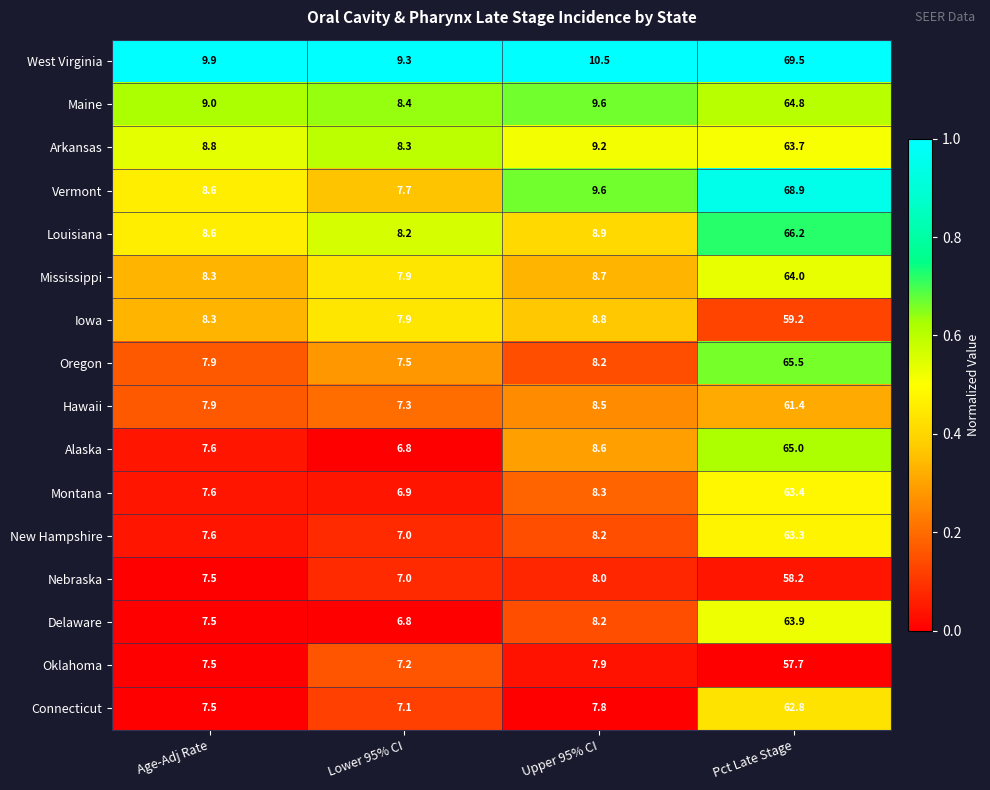

What is the difference between the maximum and minimum values in the Alaska series?

58.2